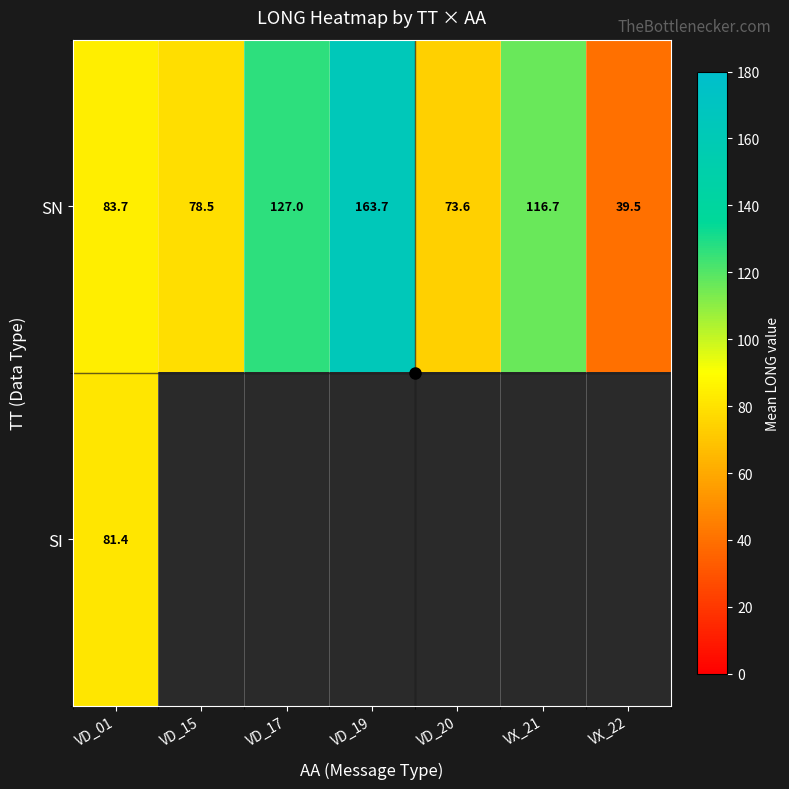

At which label does SN first exceed 83?

VD_01